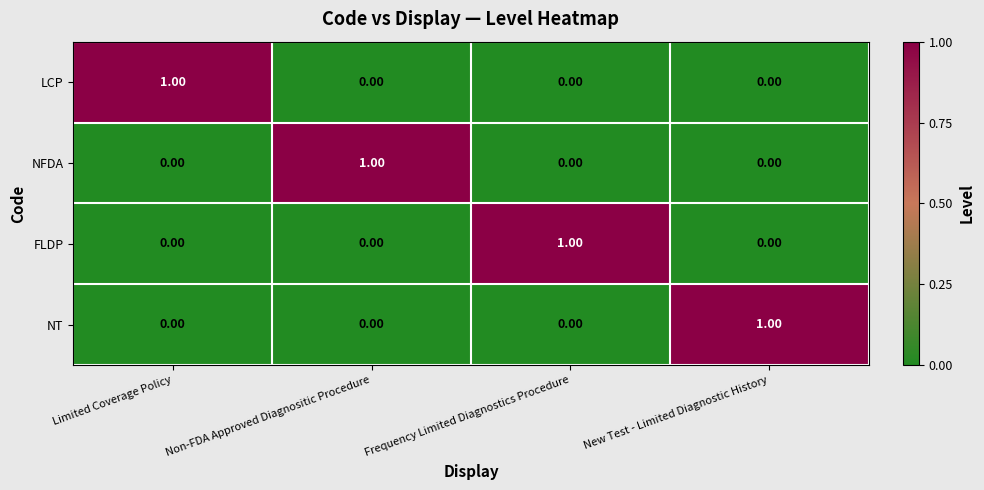

Which category has the highest value in the NFDA series?

Non-FDA Approved Diagnositic Procedure